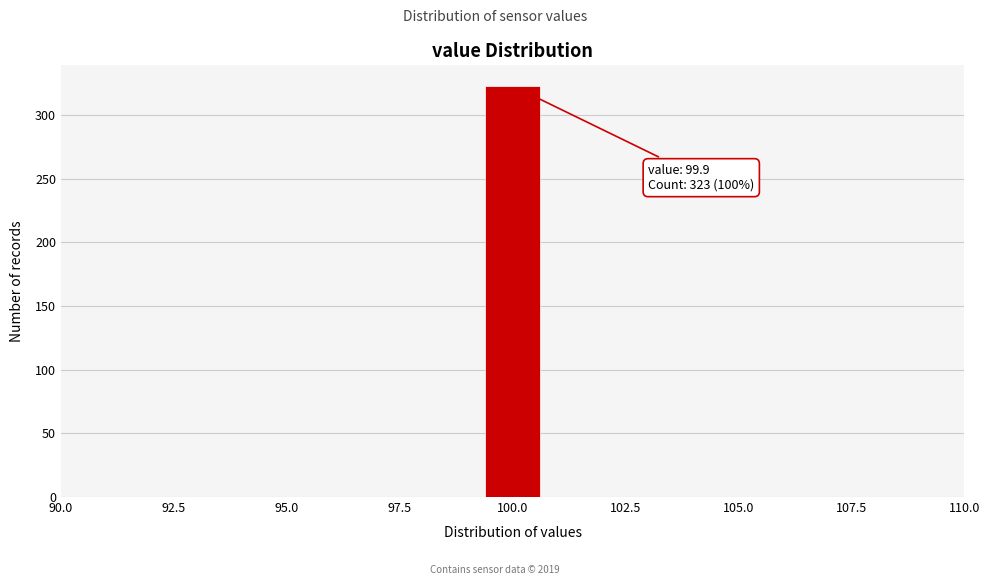

Around what value on the x-axis is the tallest bar? Give the approximate position of its centre, as read against the axis.

100.0